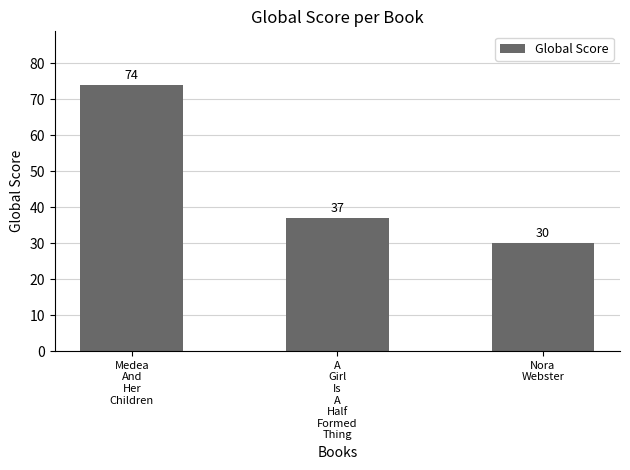

The chart shows a value of 74 at Medea
And
Her
Children. True or false?

True